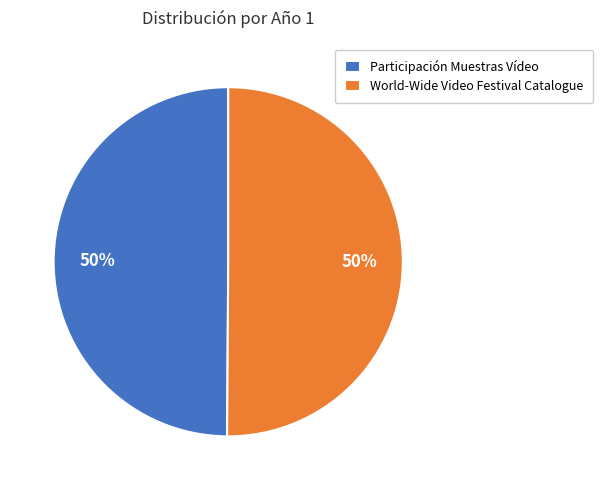

To the nearest percent, what is the average slice percentage?

50%